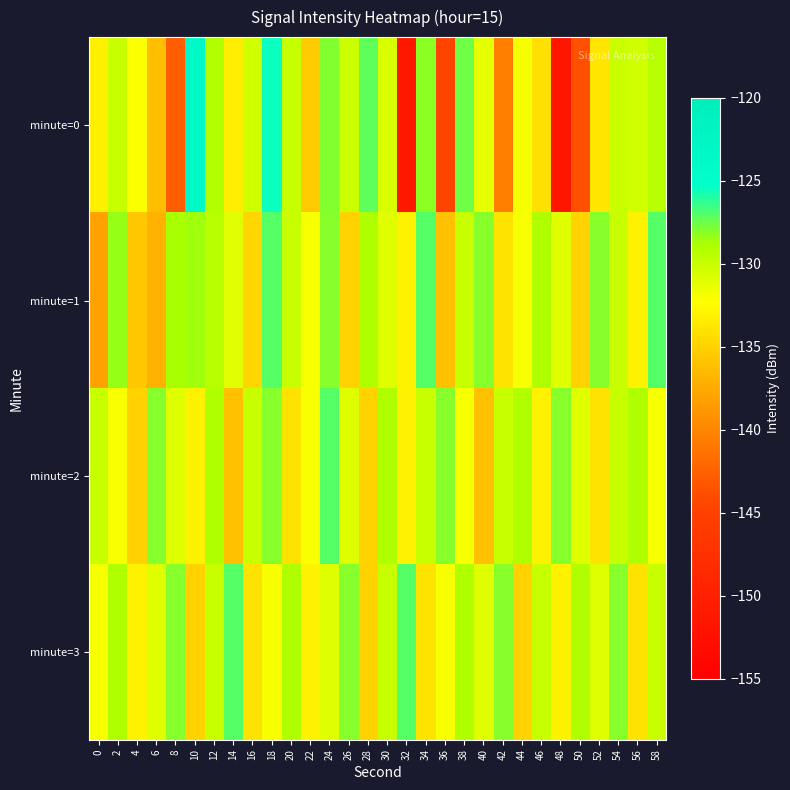

What is the maximum value shown in the chart?

-124.0